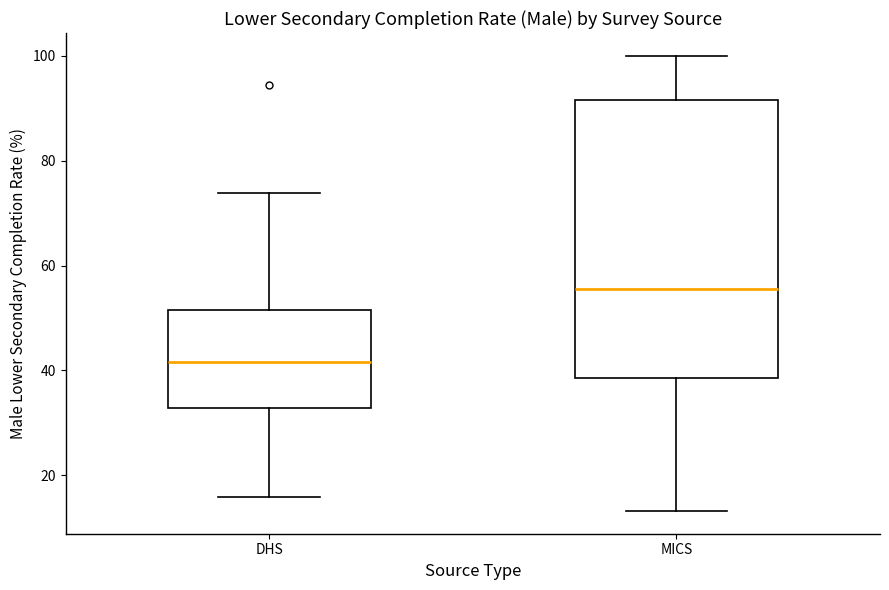

Reading left to right, read every box against the y-axis: the position of its median line, the range the box covers, and the ends of its whiskers. The values are not printed on the chart, so give them approximately, as read against the axis.

DHS: median 42, box 32 to 52, whiskers 16 to 74
MICS: median 56, box 38 to 92, whiskers 14 to 100